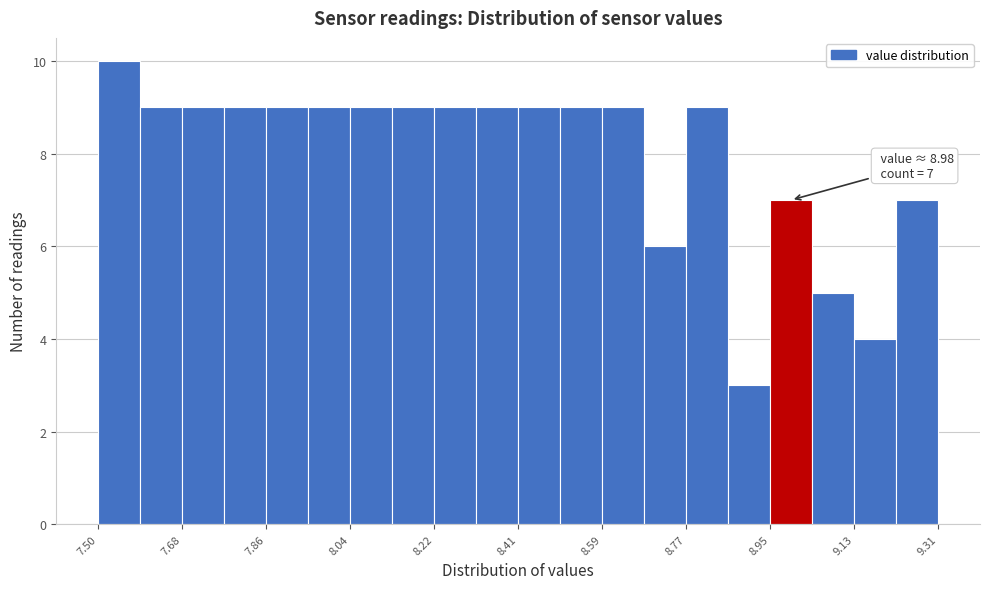

Over which range of the x-axis is the bar tallest?

7.50 to 7.60